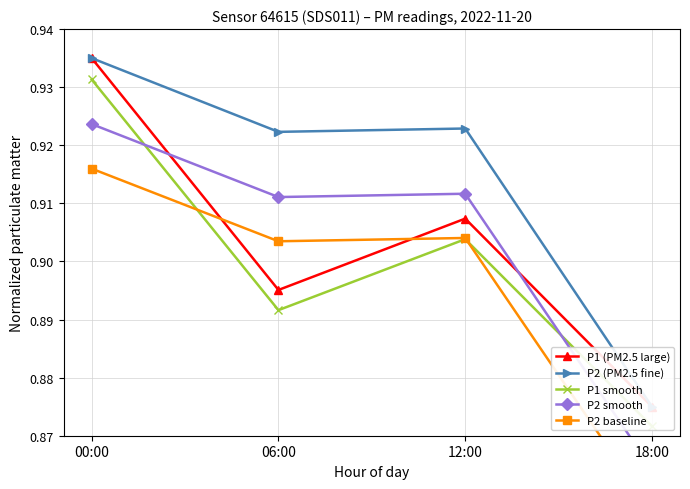

Where is the first local minimum for P2 smooth?

06:00